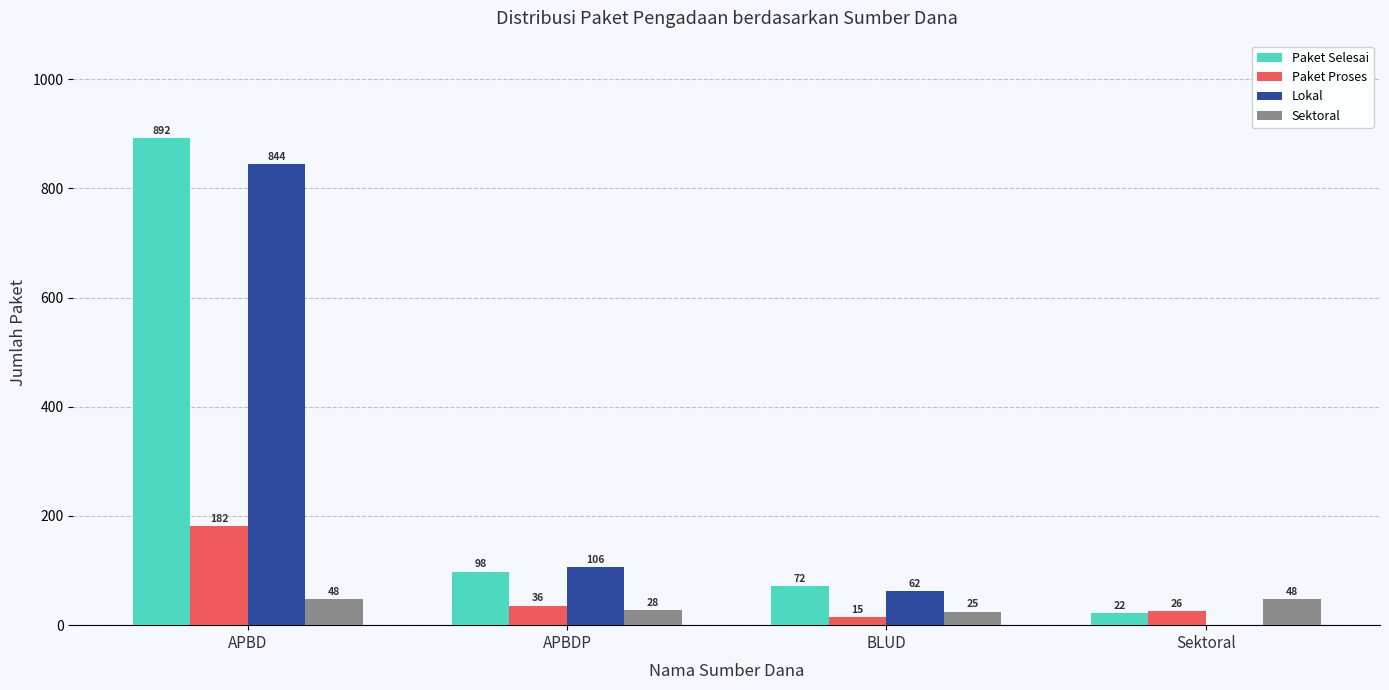

Between APBD and BLUD, which series saw the biggest shift?

Paket Selesai